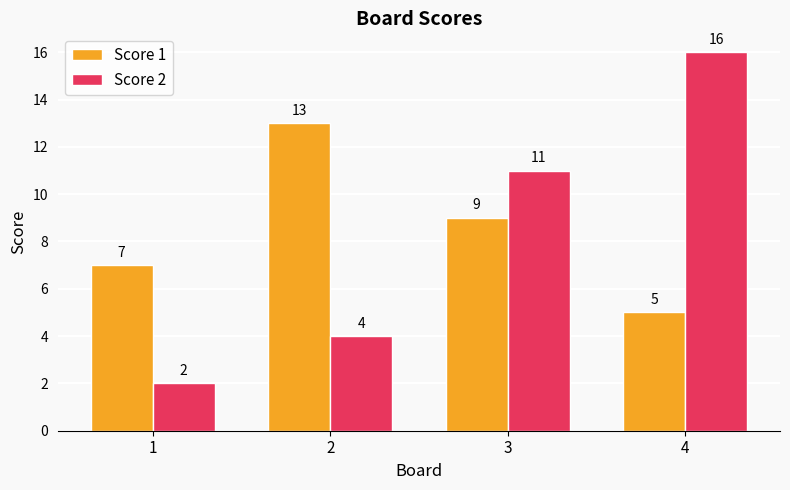

What is the value of the Score 2 bar at the 3rd from the left?

11